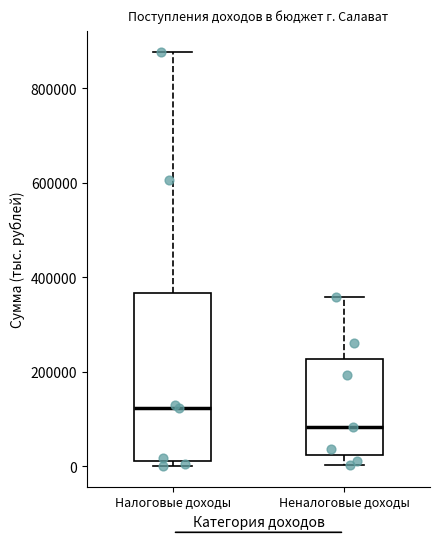

Reading left to right, read every box against the y-axis: the position of its median line, the range the box covers, and the ends of its whiskers. The values are not printed on the chart, so give them approximately, as read against the axis.

Налоговые доходы: median 120000, box 20000 to 360000, whiskers 0 to 880000
Неналоговые доходы: median 80000, box 20000 to 220000, whiskers 0 to 360000